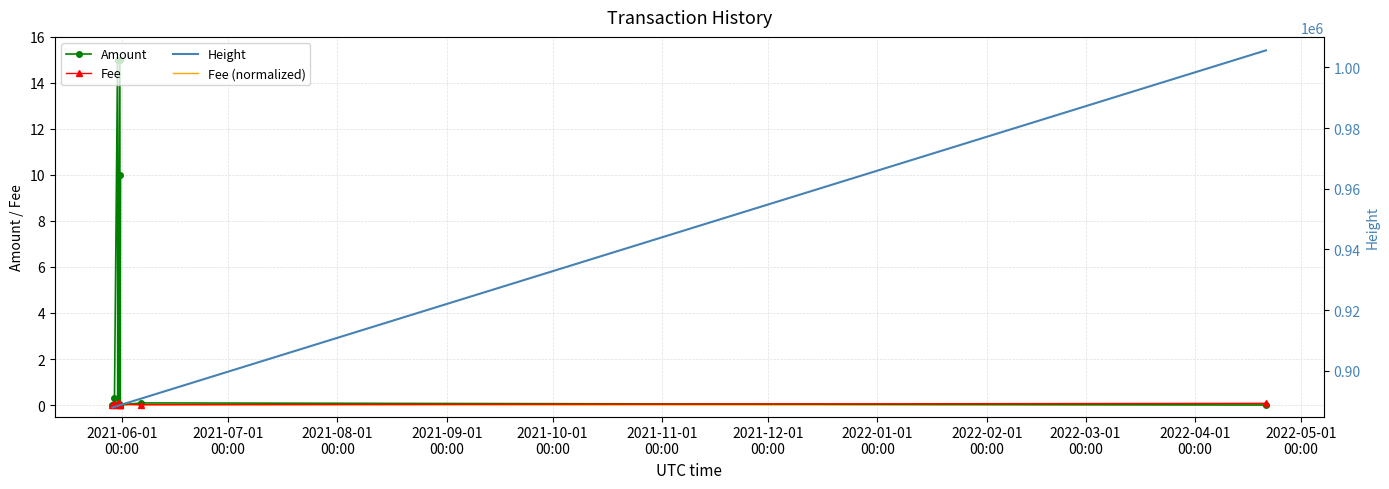

How many data points in Amount are above 0?

10